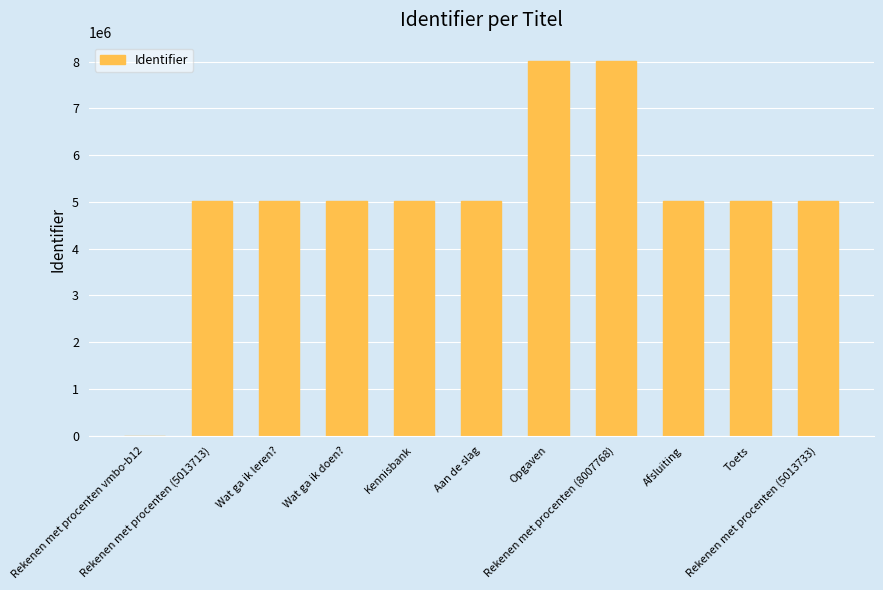

What is the greatest value displayed?

8007768